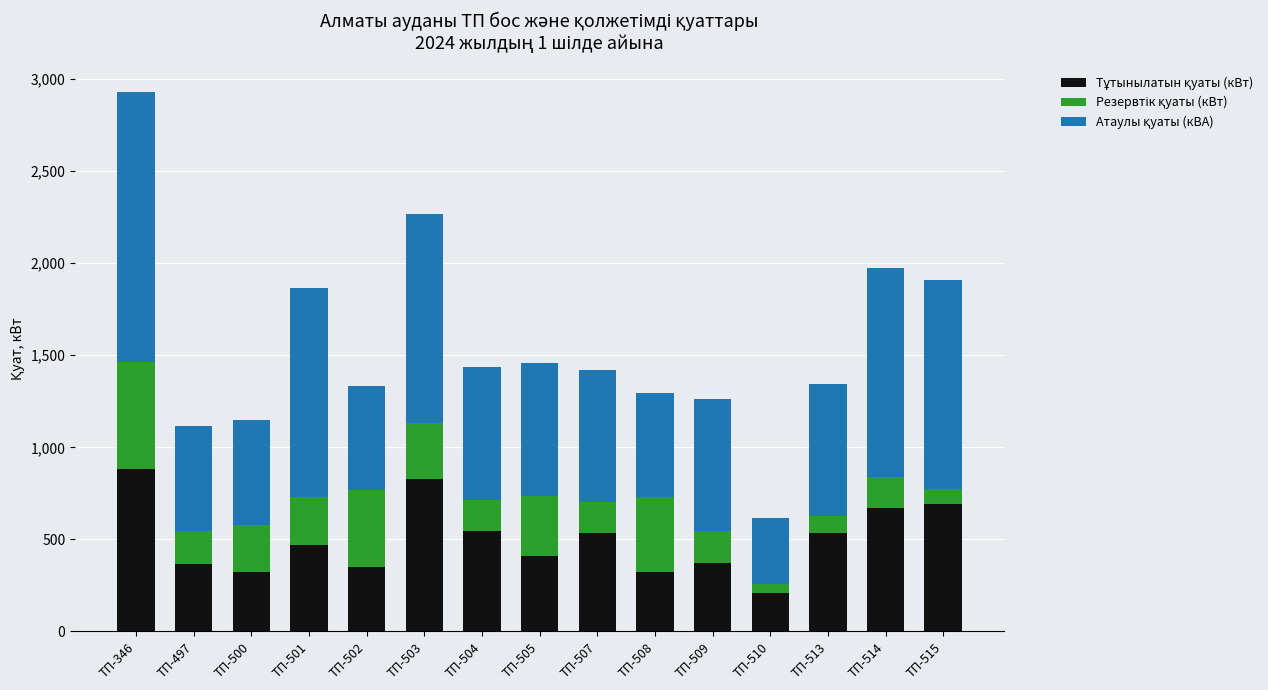

What is the total value across all series at ТП-513?

1344.6